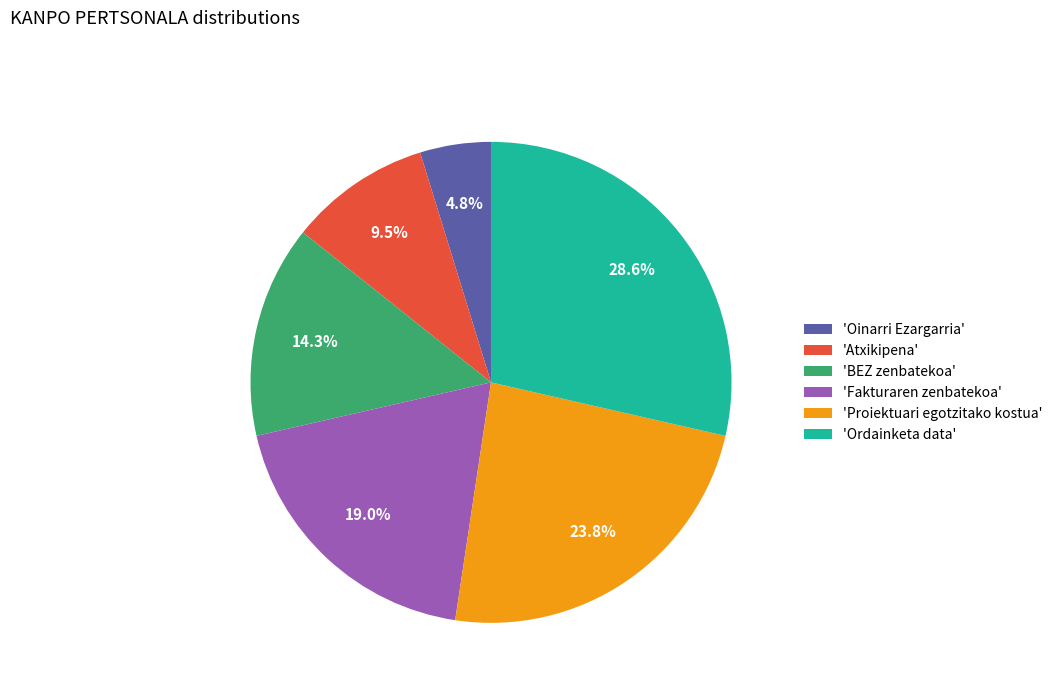

Is 'BEZ zenbatekoa' the majority of the pie?

No